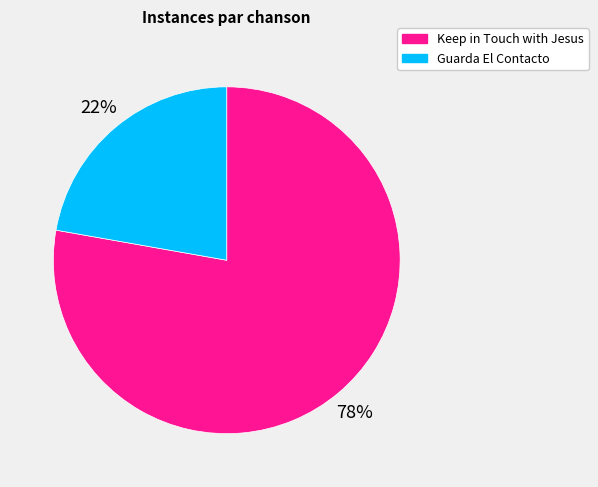

To the nearest percent, what is the average slice percentage?

50%